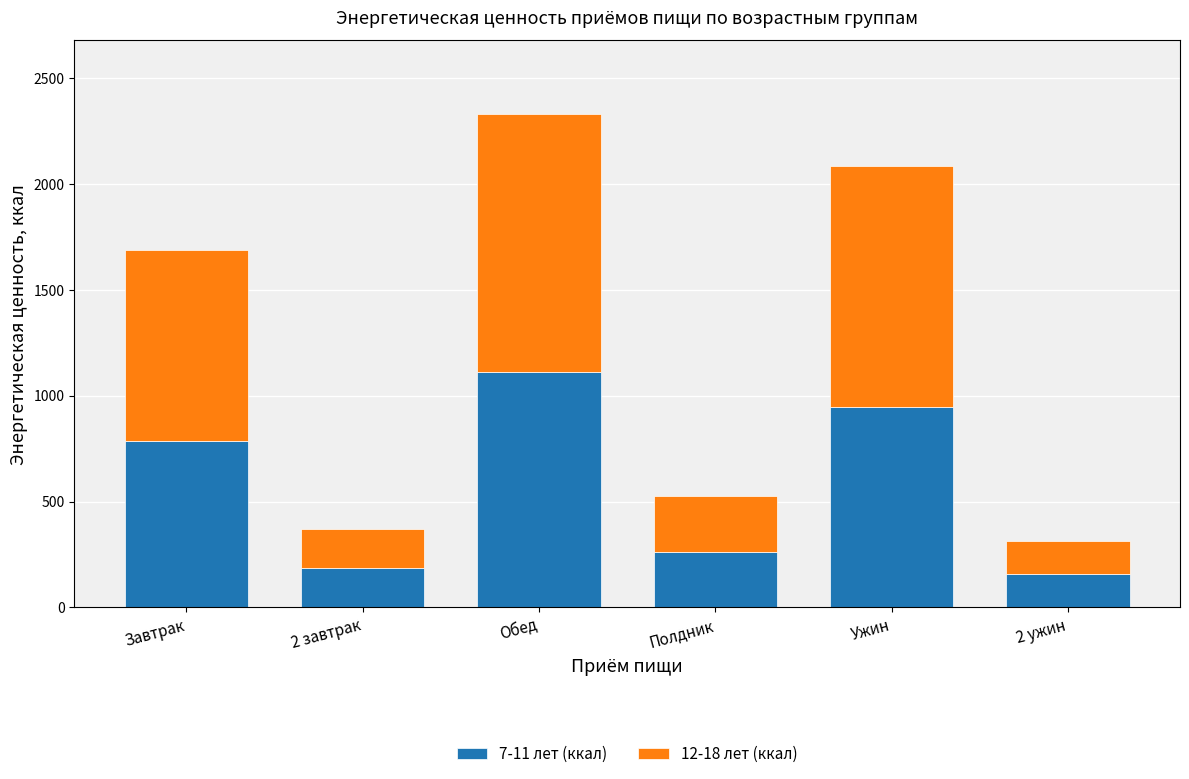

Read the 7-11 лет (ккал) value at Завтрак, to the nearest 50.

800